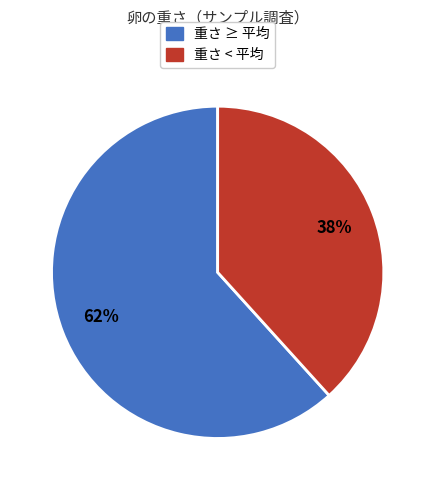

Combined, do 重さ < 平均 and 重さ ≥ 平均 account for over 50%?

Yes